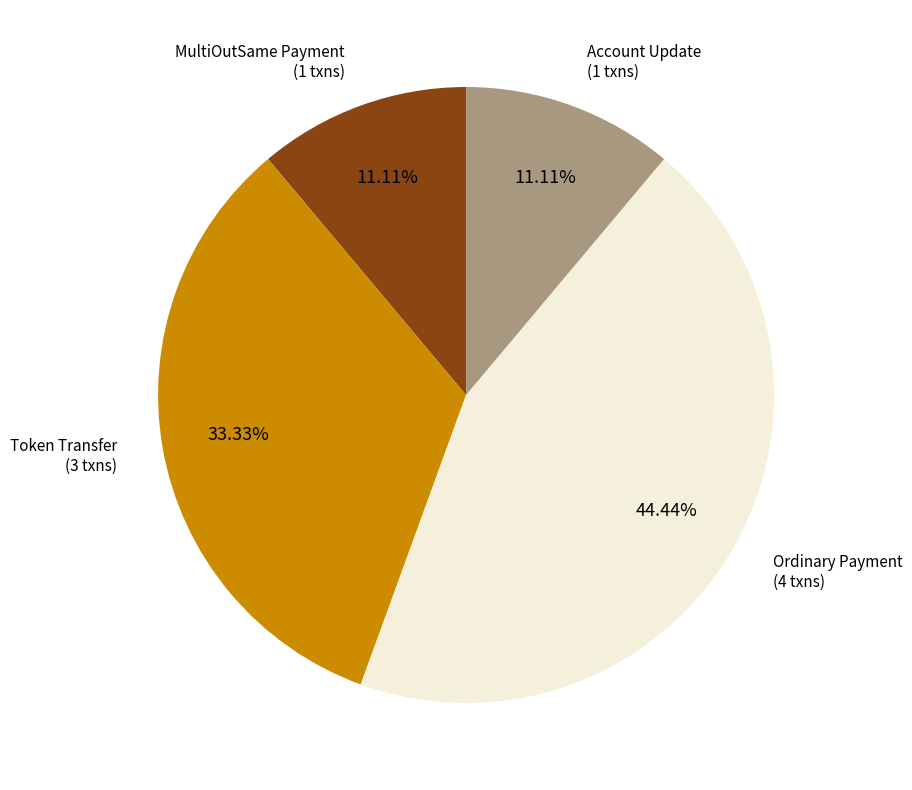

Which slice is the largest?

Ordinary Payment